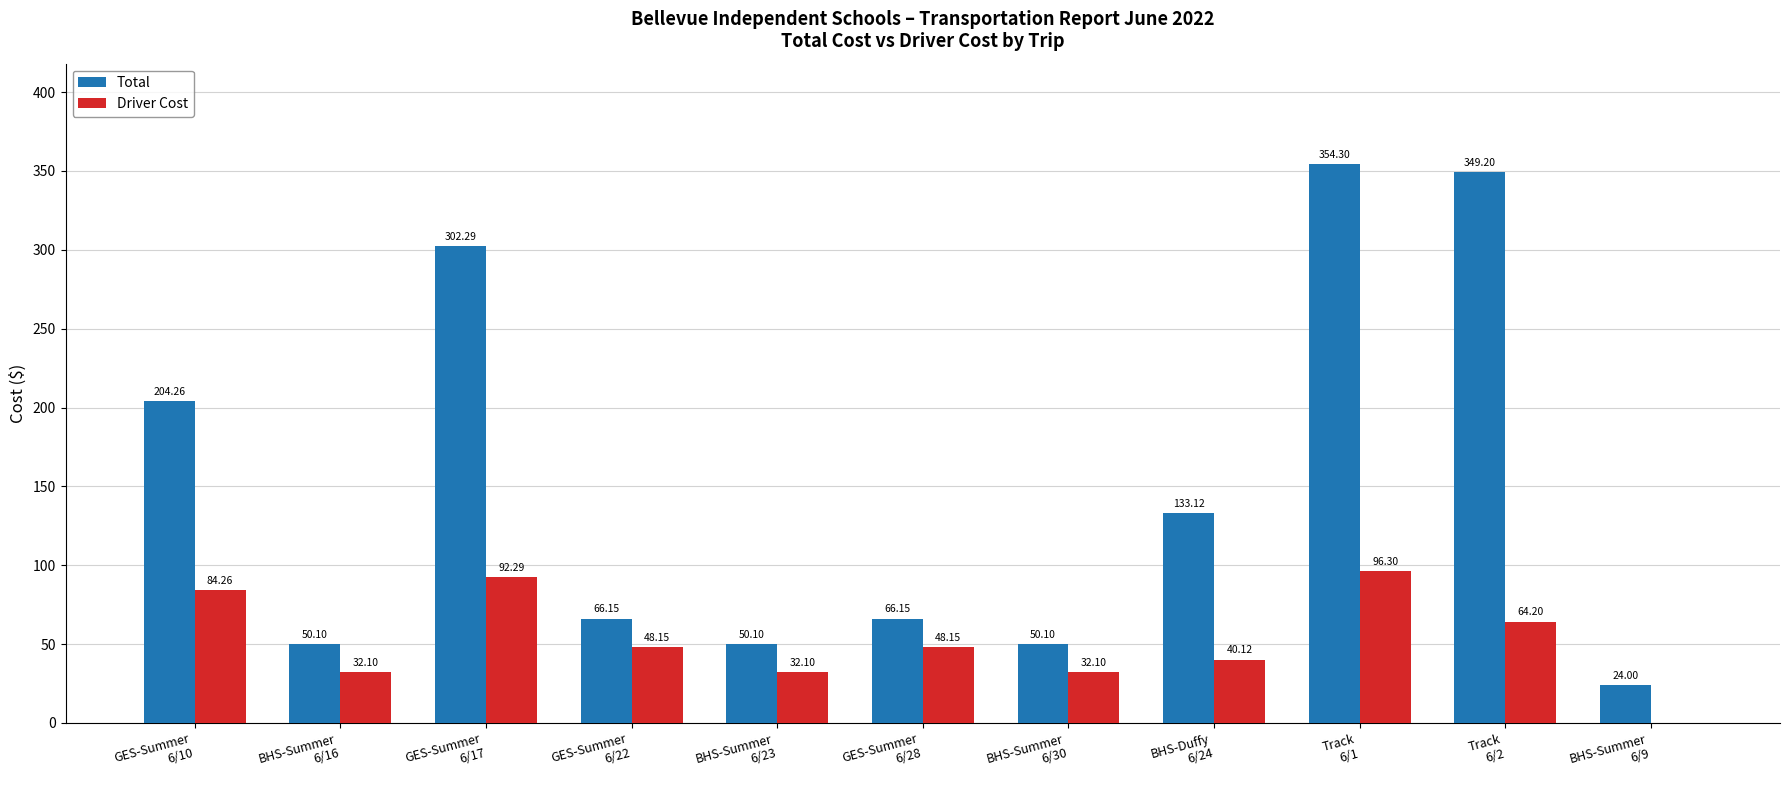

How many distinct data groups are displayed?

2